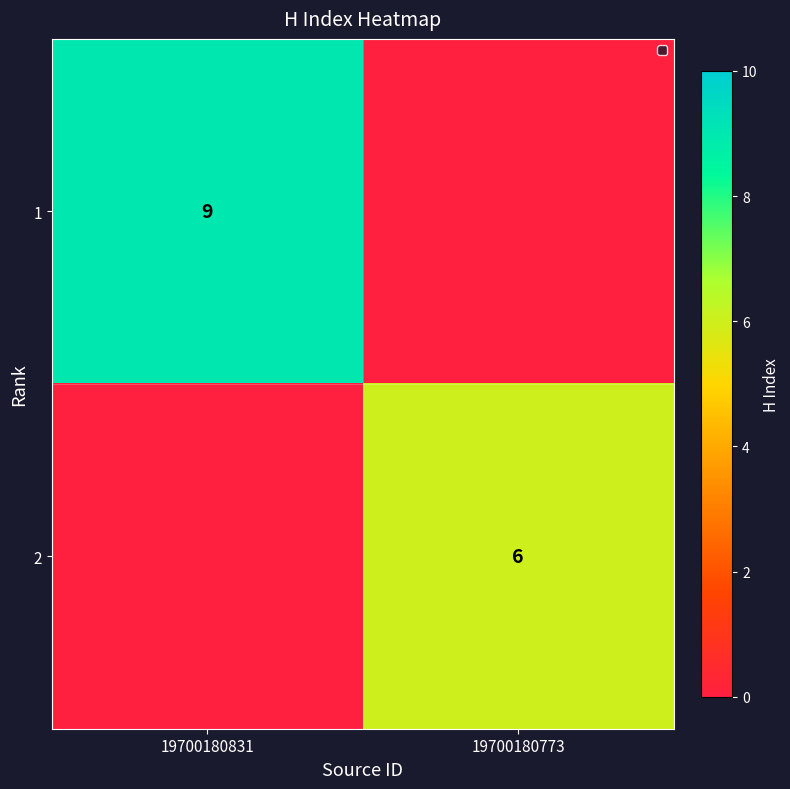

True or false: 1 has a value of 16 at 19700180831.

False